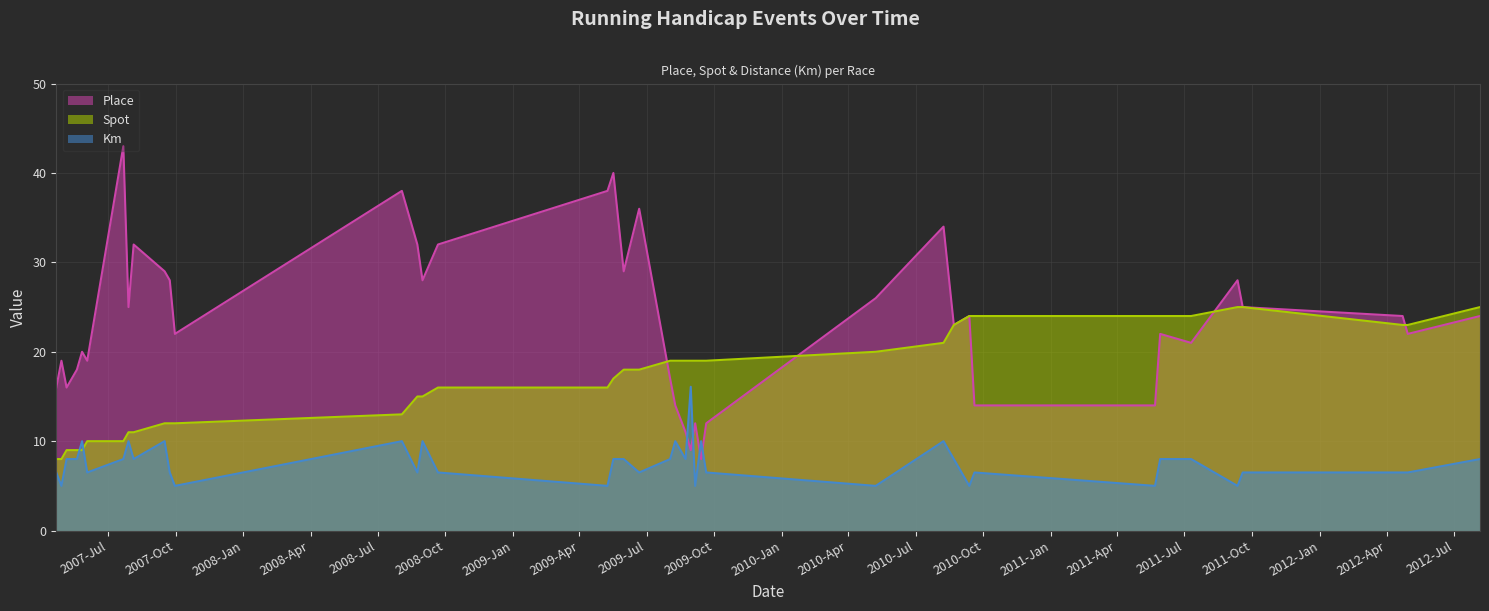

Rank the series by their average value, from highest to lowest.

Place, Spot, Km